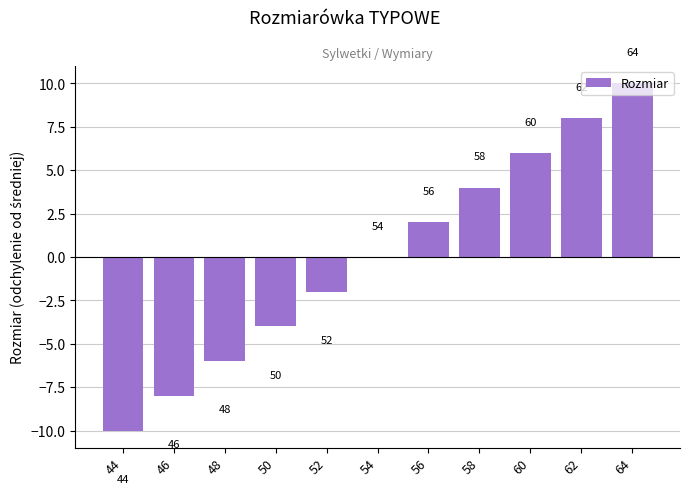

Are the bars horizontal?

No